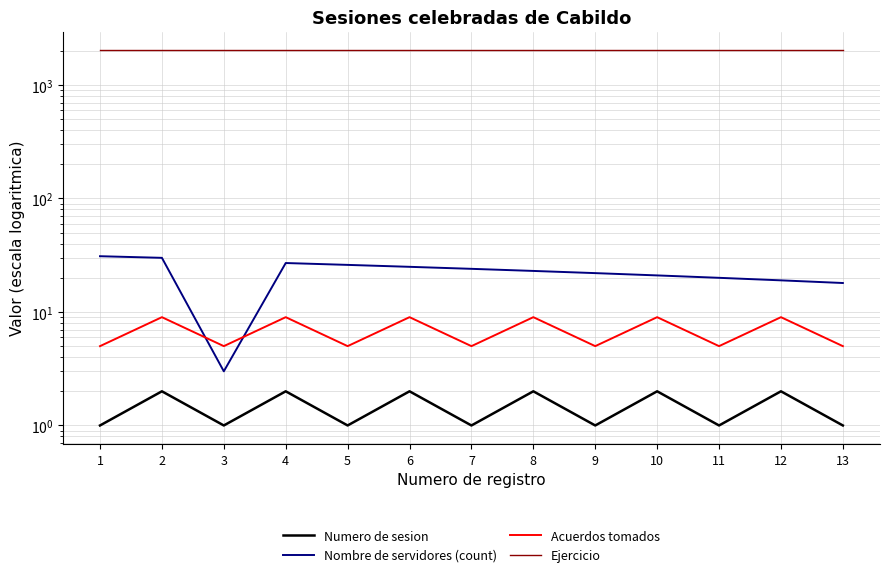

What is the smallest value displayed?

1